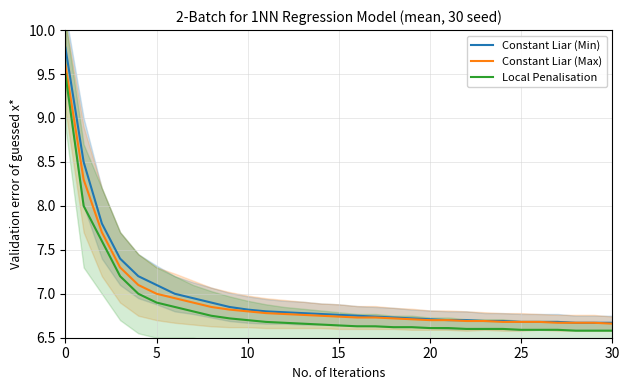

True or false: Constant Liar (Max) and Local Penalisation intersect in this chart.

False